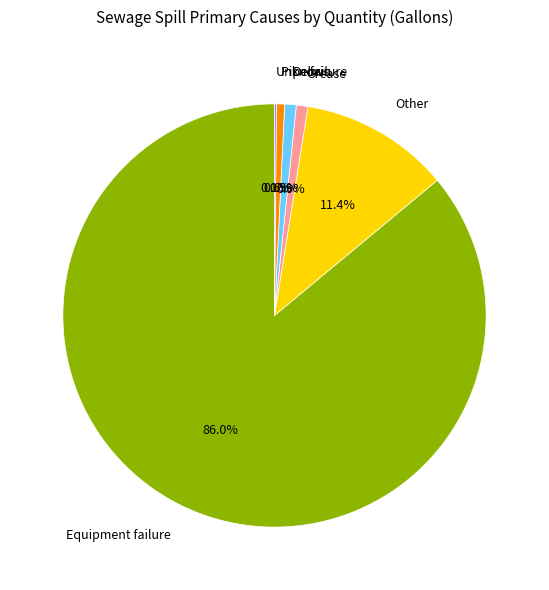

Which category accounts for the majority?

Equipment failure